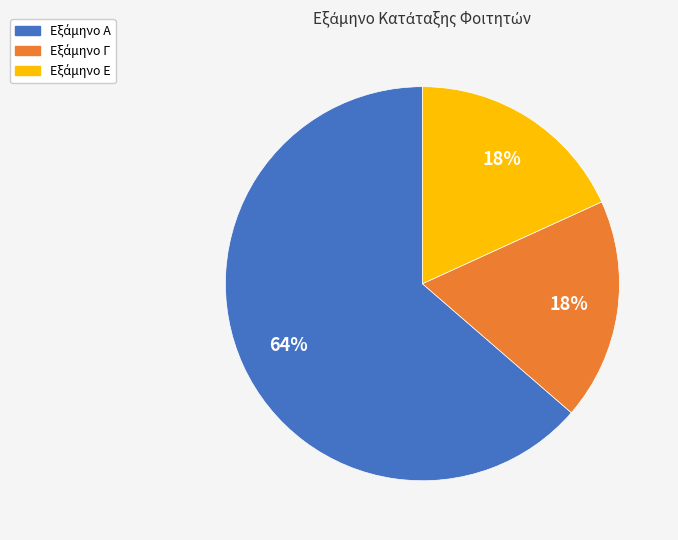

How many slices are in this pie chart?

3